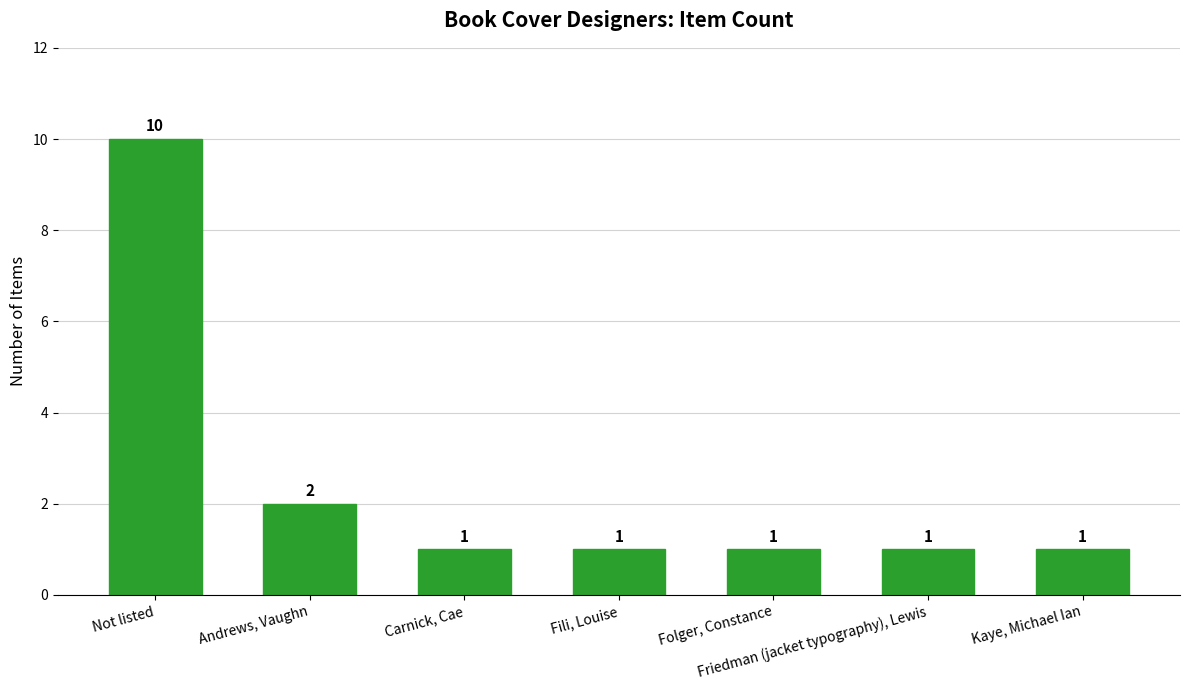

Approximately how many times larger is the value at Friedman (jacket typography), Lewis compared to Kaye, Michael Ian?

1.0